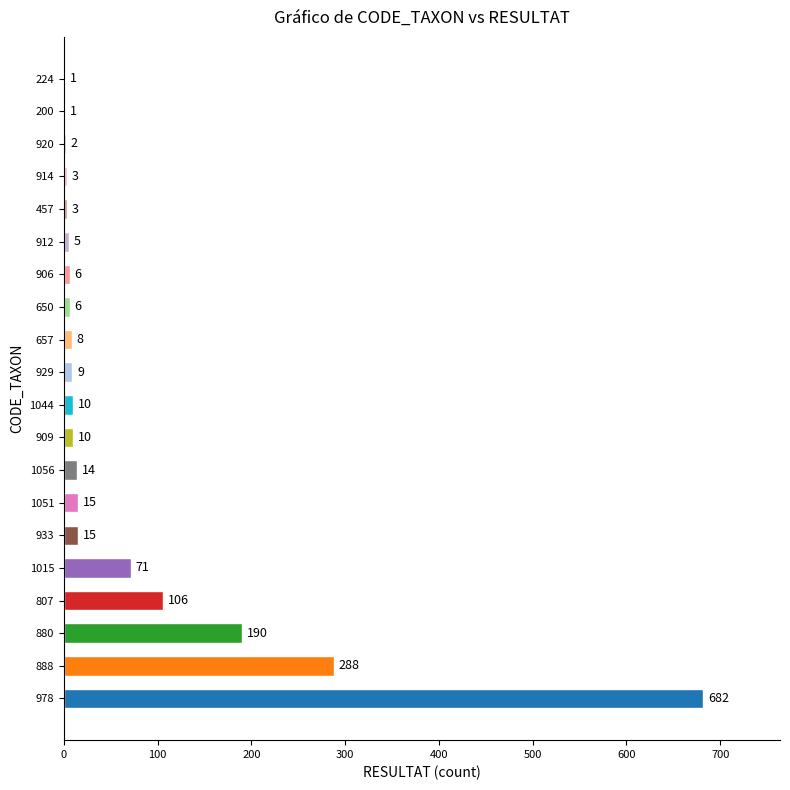

At which label is the value closest to 341?

888